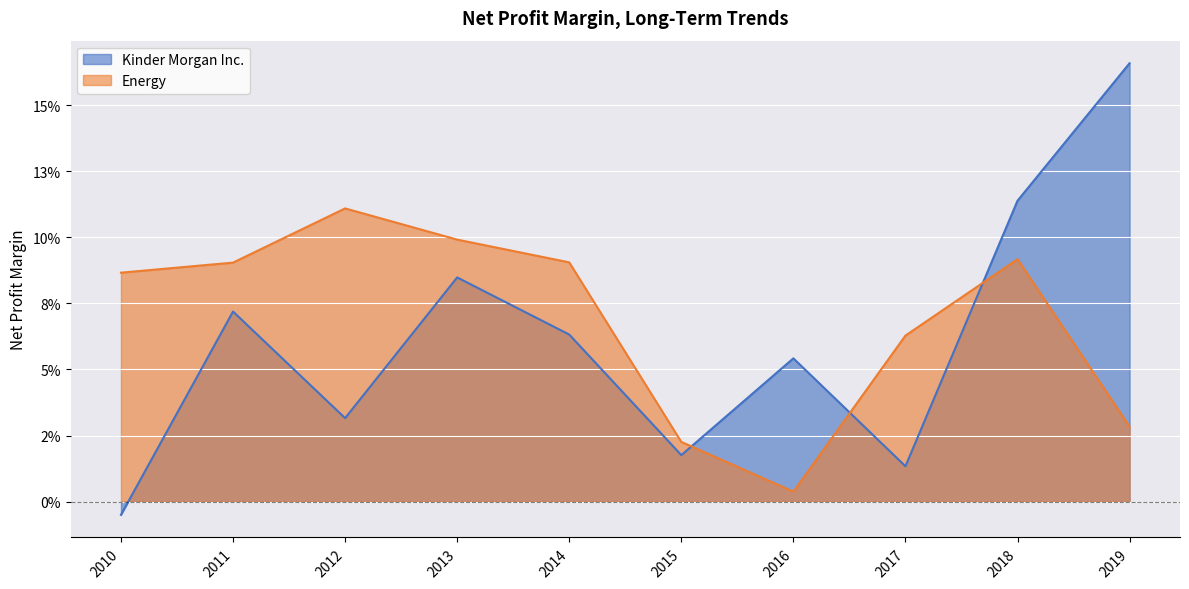

What is the sum of the Kinder Morgan Inc. values at 2019 and 2016?

0.2